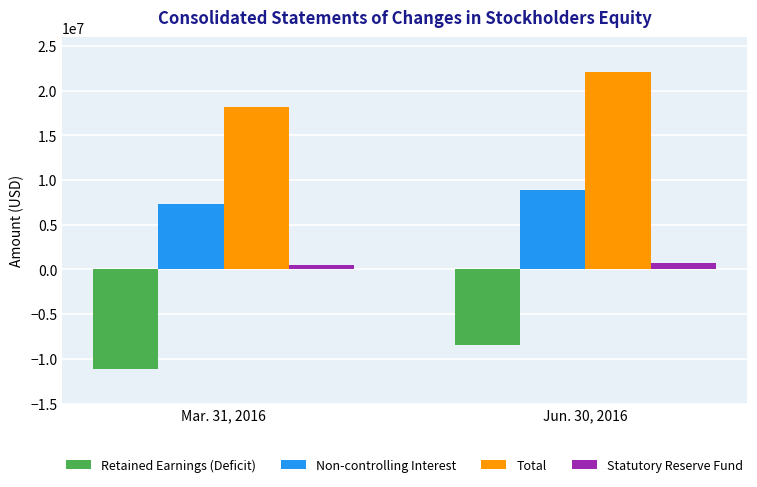

At which category does the chart reach its peak across all series?

Jun. 30, 2016